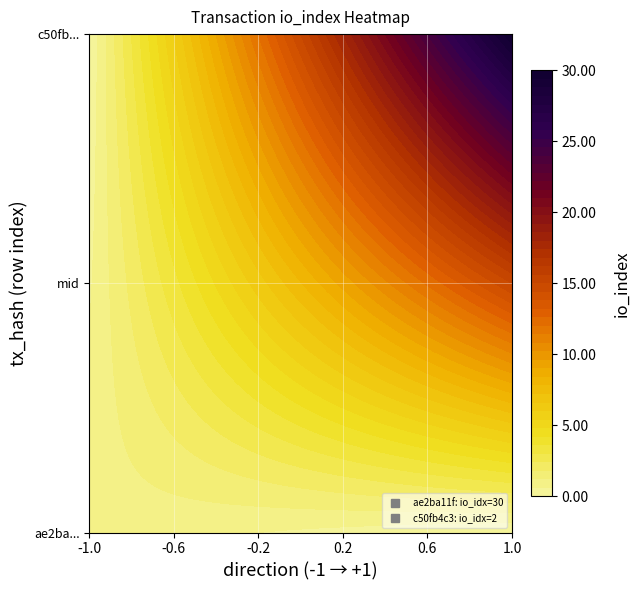

What is the spread (max minus min) of values at io_index?

28.0